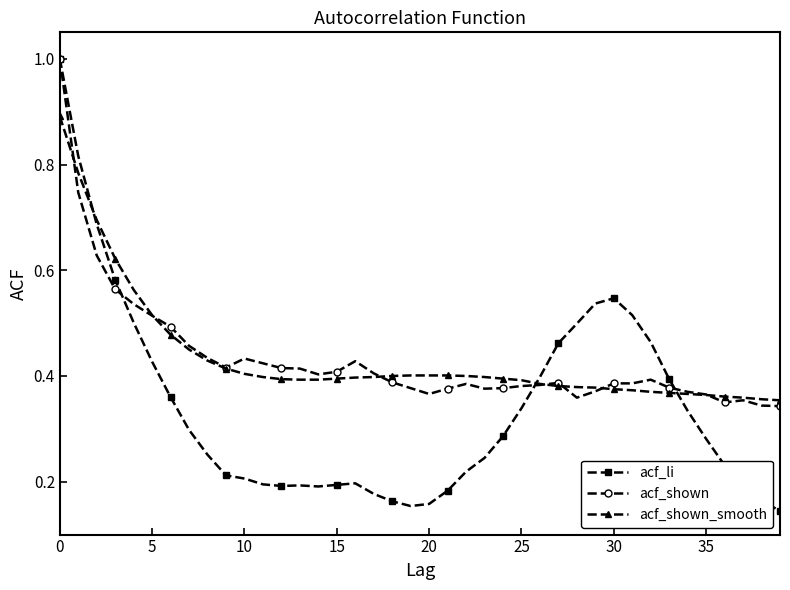

Which series has the widest spread of values?

acf_li